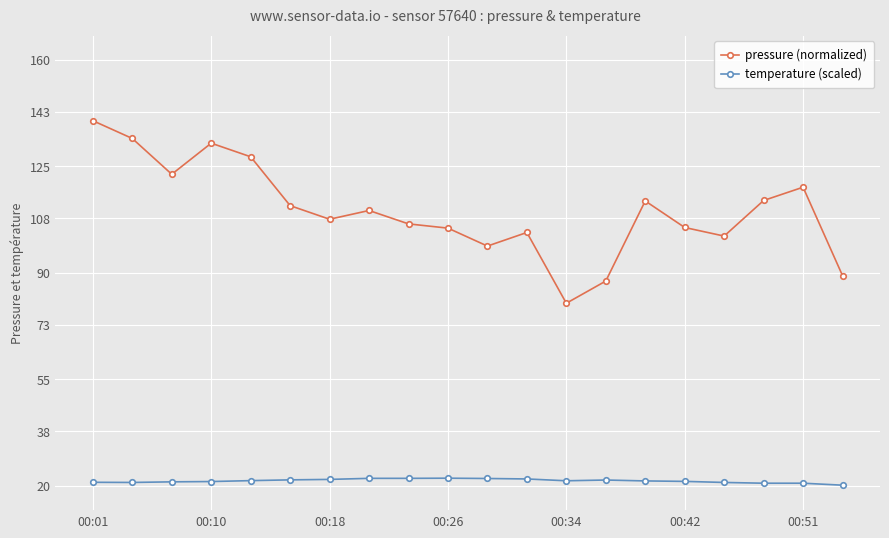

Rank the series by their average value, from lowest to highest.

temperature (scaled), pressure (normalized)